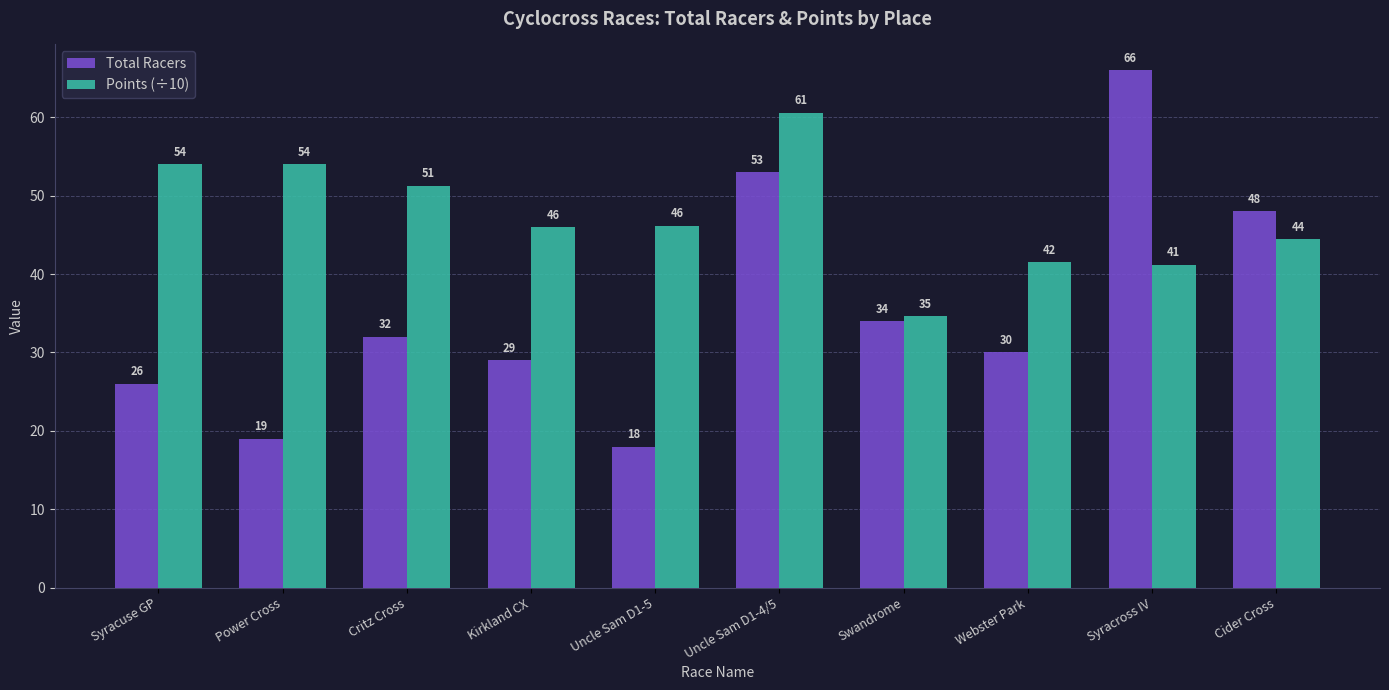

At which label does Total Racers reach its peak?

Syracross IV